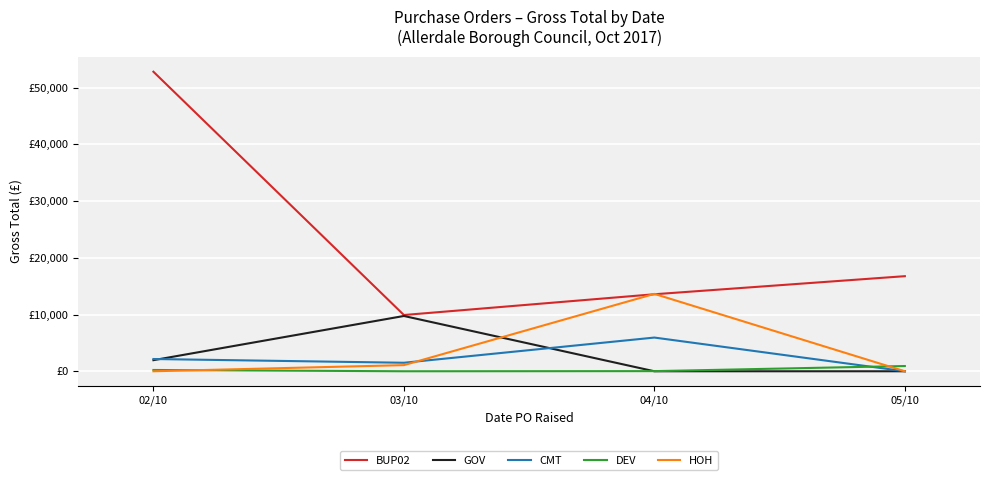

How many interior local valleys does the DEV series have?

1